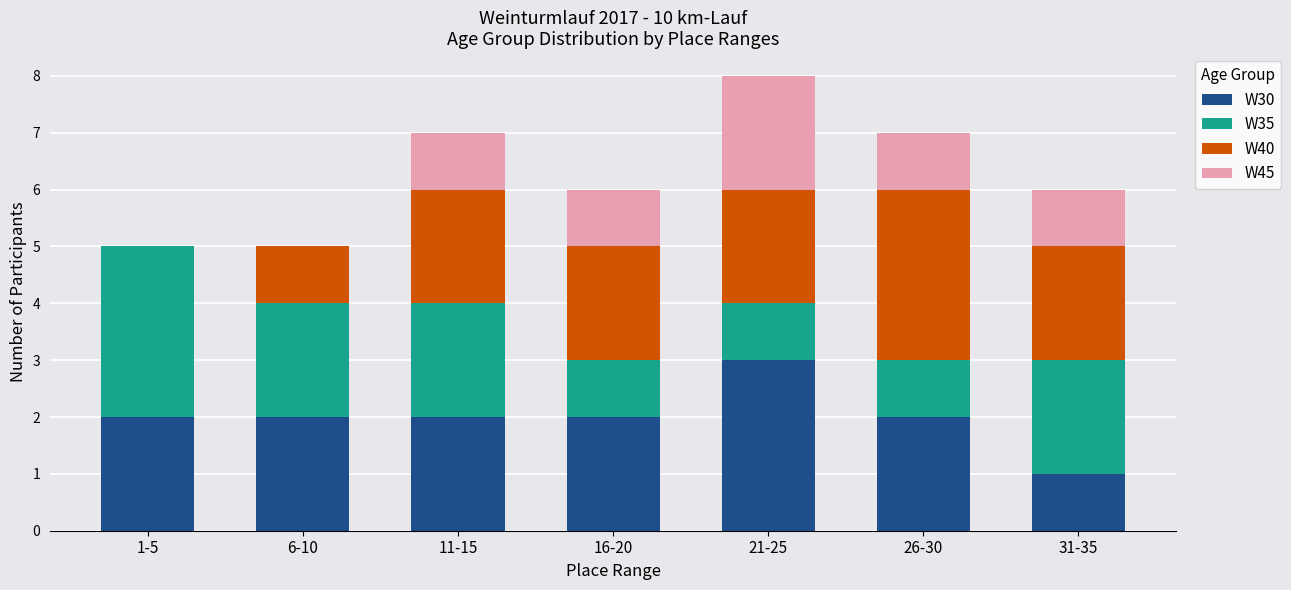

What is the sum of all W30 values?

14